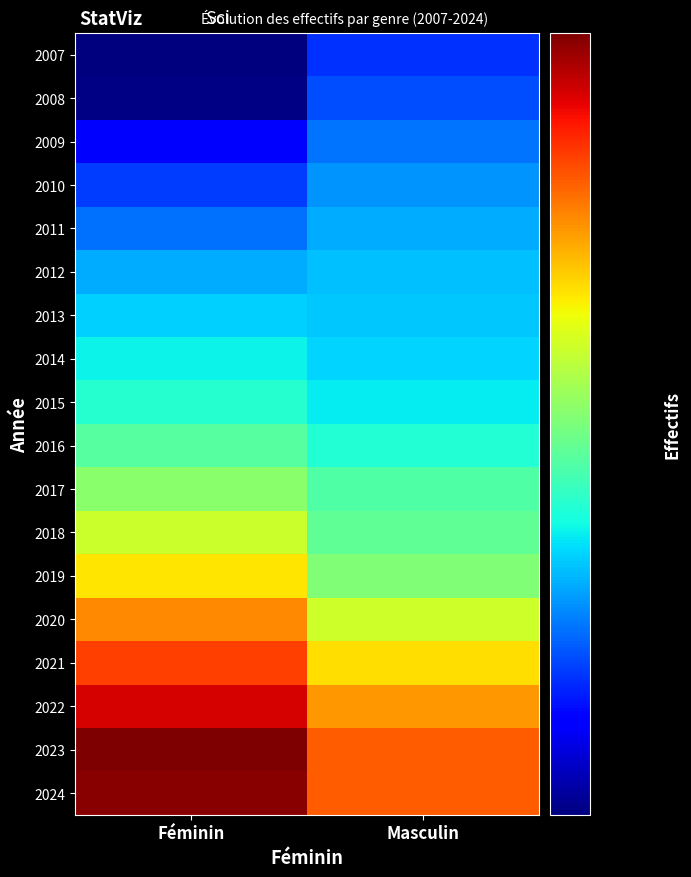

Reading right to left, extract all data points from this chart.

2007: Masculin=11236	Féminin=10036
2008: Masculin=11420	Féminin=10070
2009: Masculin=11728	Féminin=10792
2010: Masculin=11950	Féminin=11320
2011: Masculin=12144	Féminin=11687
2012: Masculin=12287	Féminin=12145
2013: Masculin=12356	Féminin=12439
2014: Masculin=12452	Féminin=12709
2015: Masculin=12641	Féminin=12959
2016: Masculin=12947	Féminin=13484
2017: Masculin=13394	Féminin=14016
2018: Masculin=13591	Féminin=14775
2019: Masculin=13924	Féminin=15449
2020: Masculin=14783	Féminin=16438
2021: Masculin=15531	Féminin=17308
2022: Masculin=16307	Féminin=18244
2023: Masculin=16960	Féminin=19175
2024: Masculin=16943	Féminin=19064